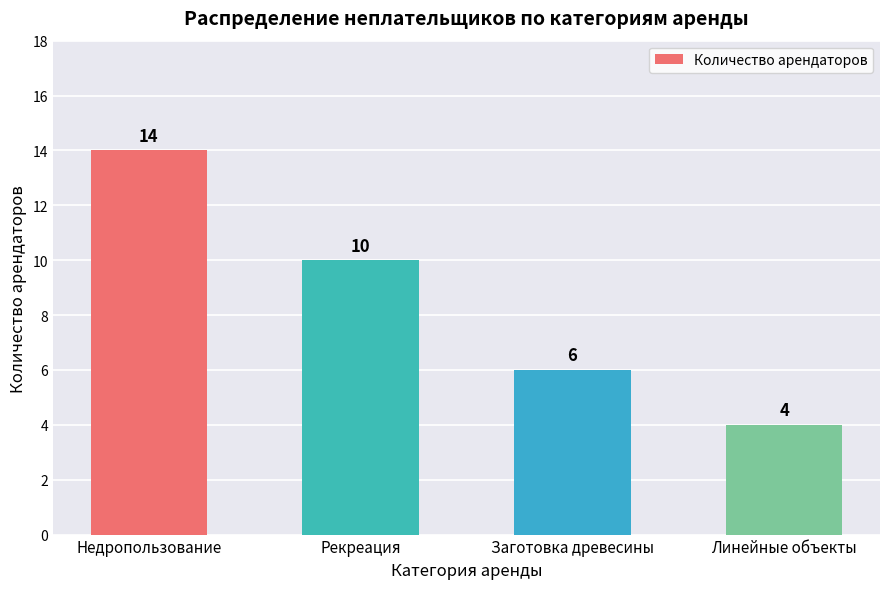

Is it true that the value at Недропользование is 20?

False